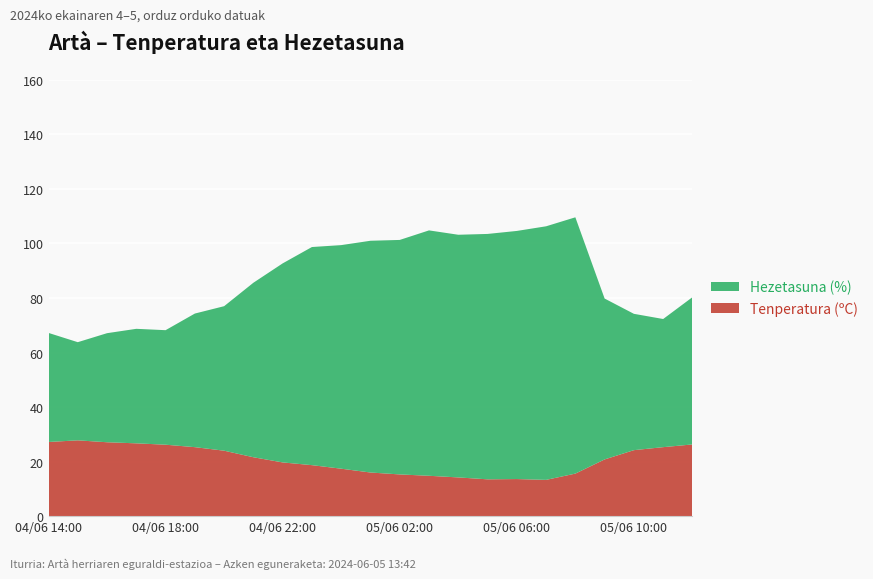

Reading left to right, transcribe all the data shown in this chart.

Tenperatura (ºC): 04/06 14:00=27.2	04/06 15:00=27.8	04/06 16:00=27.1	04/06 17:00=26.7	04/06 18:00=26.2	04/06 19:00=25.3	04/06 20:00=24.0	04/06 21:00=21.6	04/06 22:00=19.7	04/06 23:00=18.7	05/06 00:00=17.4	05/06 01:00=16.0	05/06 02:00=15.3	05/06 03:00=14.8	05/06 04:00=14.2	05/06 05:00=13.5	05/06 06:00=13.6	05/06 07:00=13.3	05/06 08:00=15.6	05/06 09:00=20.8	05/06 10:00=24.2	05/06 11:00=25.3	05/06 12:00=26.3
Hezetasuna (%): 04/06 14:00=40.0	04/06 15:00=36.0	04/06 16:00=40.0	04/06 17:00=42.0	04/06 18:00=42.0	04/06 19:00=49.0	04/06 20:00=53.0	04/06 21:00=64.0	04/06 22:00=73.0	04/06 23:00=80.0	05/06 00:00=82.0	05/06 01:00=85.0	05/06 02:00=86.0	05/06 03:00=90.0	05/06 04:00=89.0	05/06 05:00=90.0	05/06 06:00=91.0	05/06 07:00=93.0	05/06 08:00=94.0	05/06 09:00=59.0	05/06 10:00=50.0	05/06 11:00=47.0	05/06 12:00=54.0